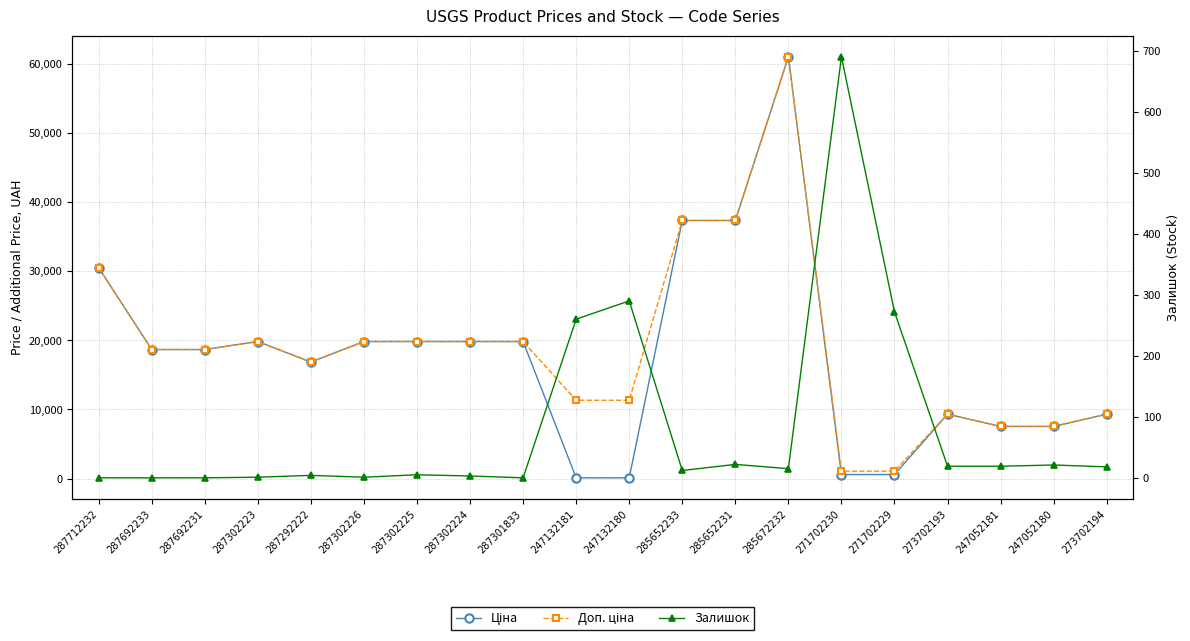

Is it true that Залишок equals 272.0 at 271702229?

True